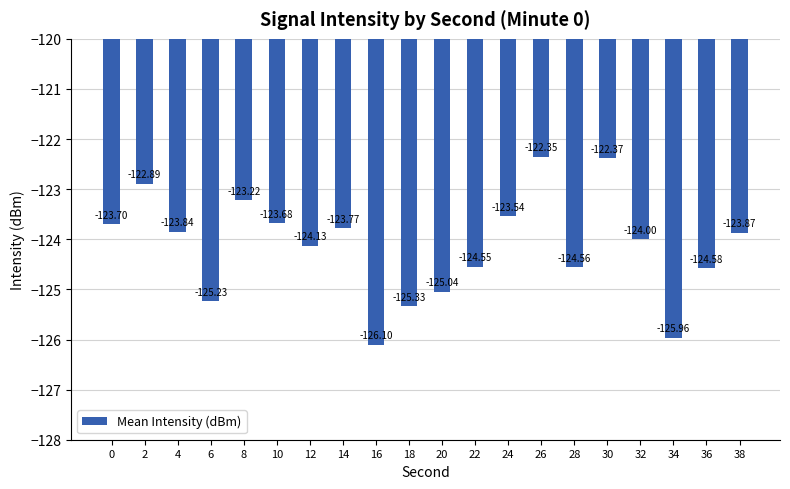

At which category does the chart reach its minimum across all series?

16